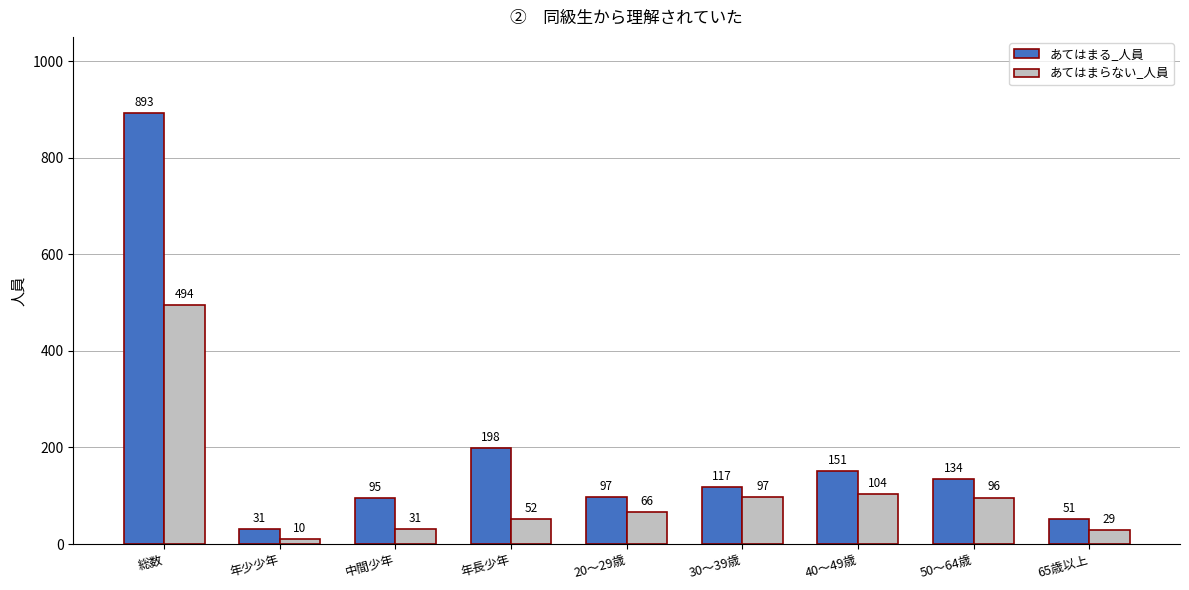

What are all the series names shown in the legend?

あてはまる_人員, あてはまらない_人員